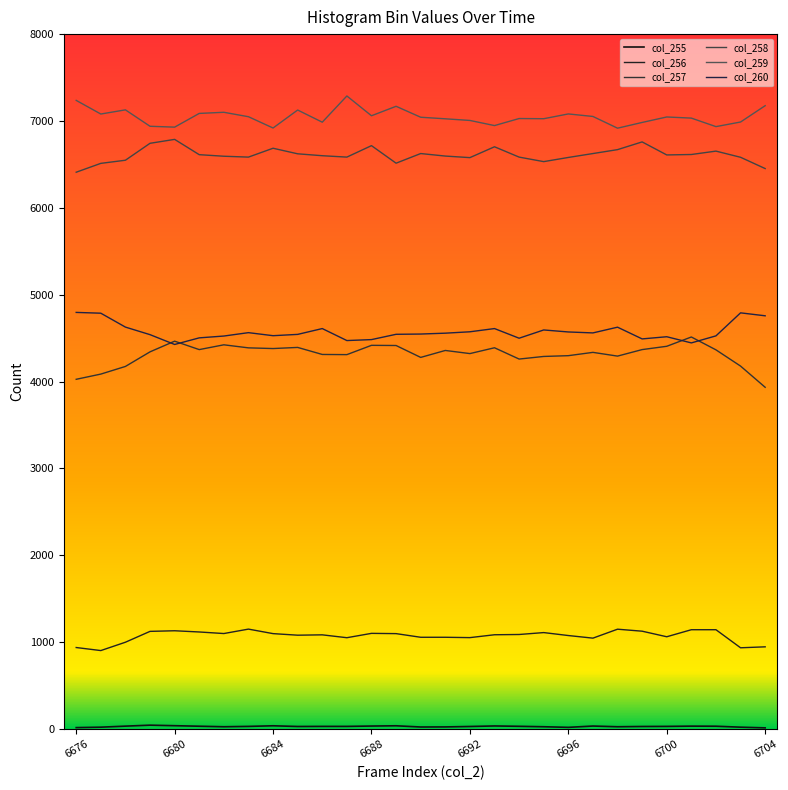

Which series has the largest total across all categories?

col_259